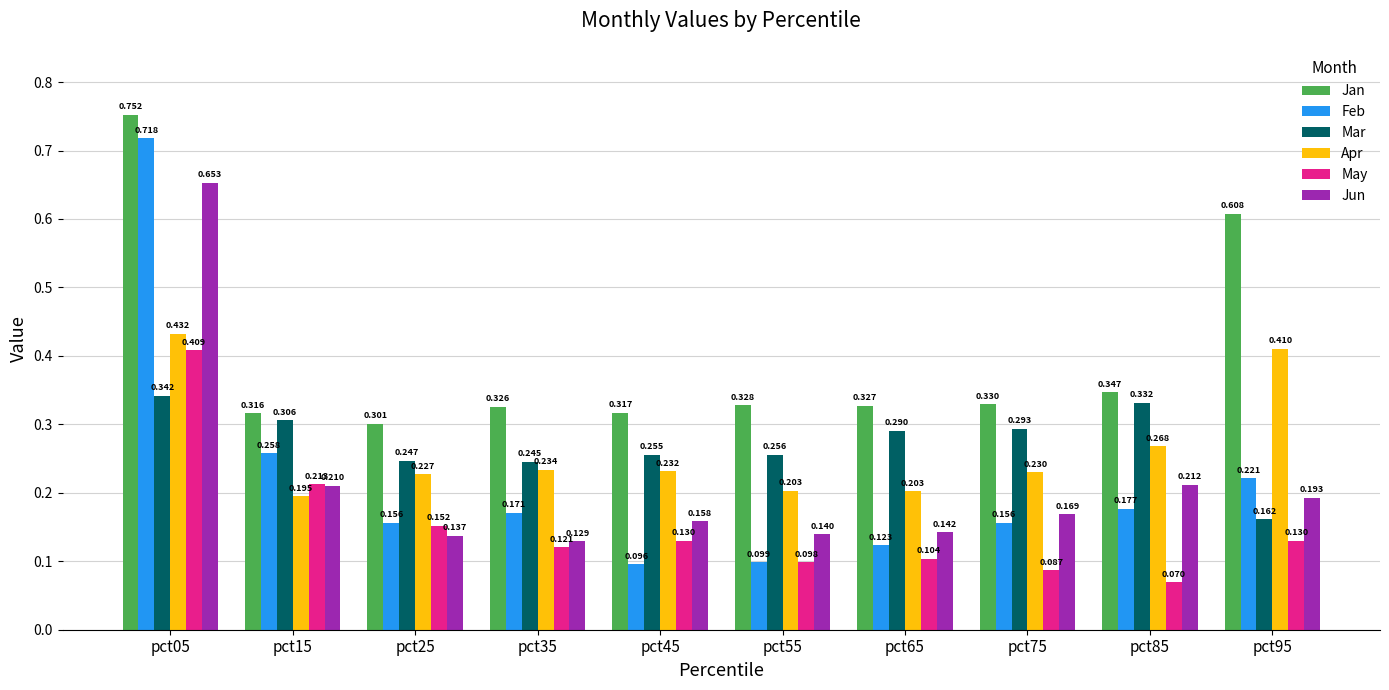

List the series in order of their peak value, lowest first.

Mar, May, Apr, Jun, Feb, Jan